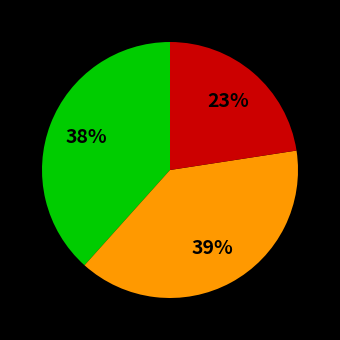

To the nearest percent, what is the difference between the largest and smallest slice percentages?

16%